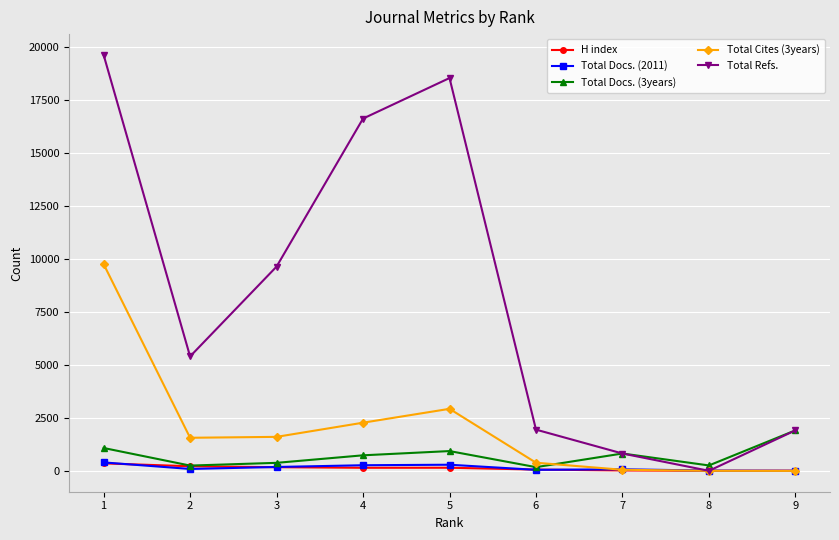

How many times do Total Refs. and H index cross each other?

2